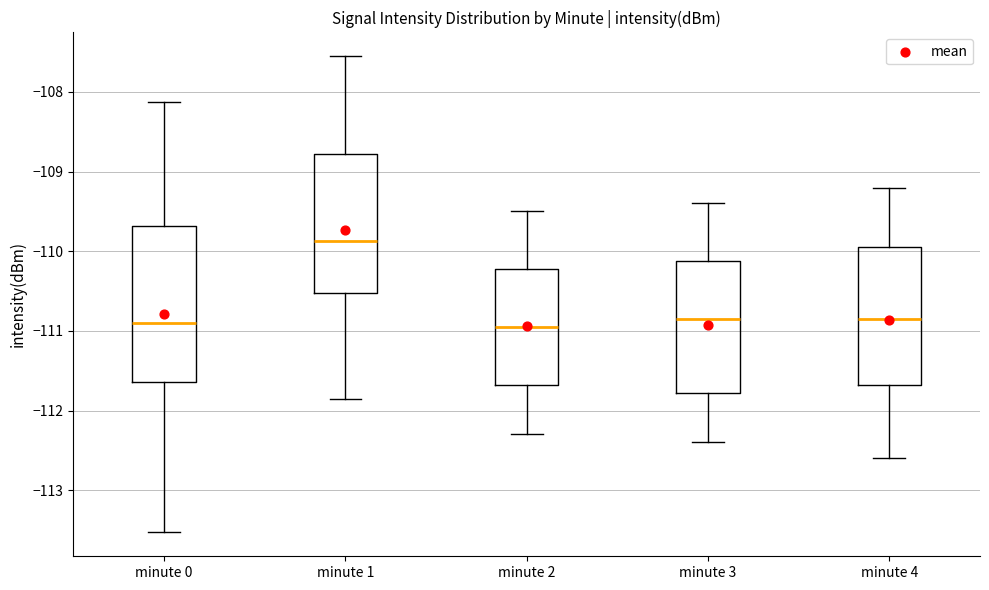

Reading left to right, transcribe this box plot: for each box, give where its median line is, the range the box spans, and where its two whiskers end, as read against the y-axis. The values are not printed on the chart, so give them approximately, as read against the axis.

minute 0: median -110.9, box -111.6 to -109.7, whiskers -113.5 to -108.1
minute 1: median -109.9, box -110.5 to -108.8, whiskers -111.9 to -107.6
minute 2: median -110.9, box -111.7 to -110.2, whiskers -112.3 to -109.5
minute 3: median -110.8, box -111.8 to -110.1, whiskers -112.4 to -109.4
minute 4: median -110.8, box -111.7 to -109.9, whiskers -112.6 to -109.2